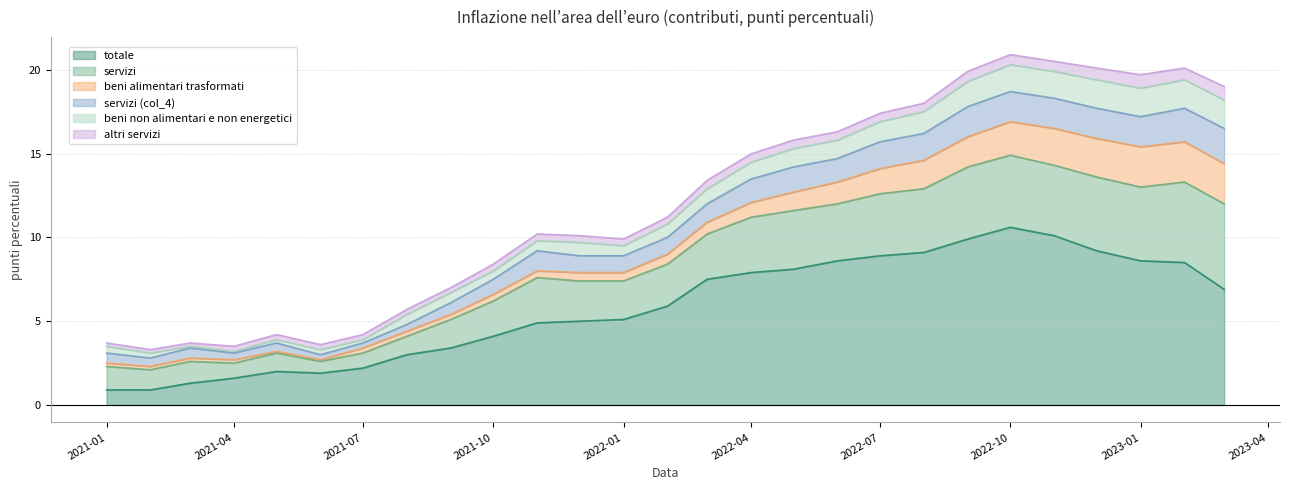

What is the smallest value displayed?

0.1